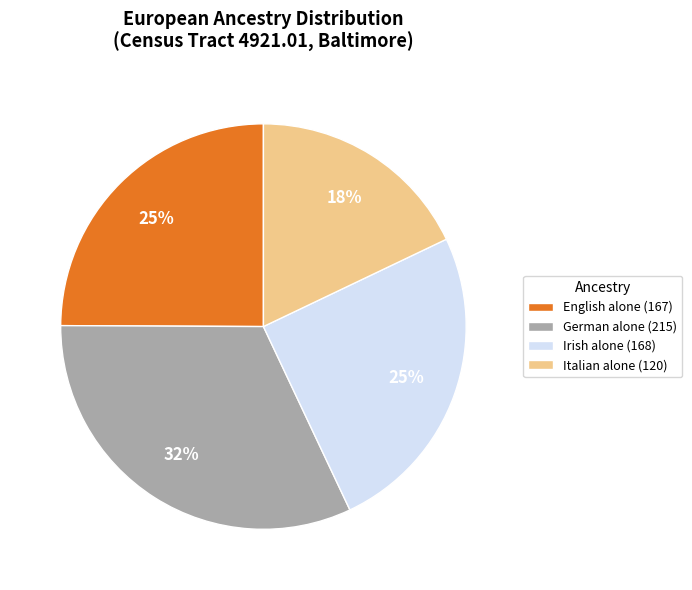

To the nearest percent, what is the difference between the largest and smallest slice percentages?

14%